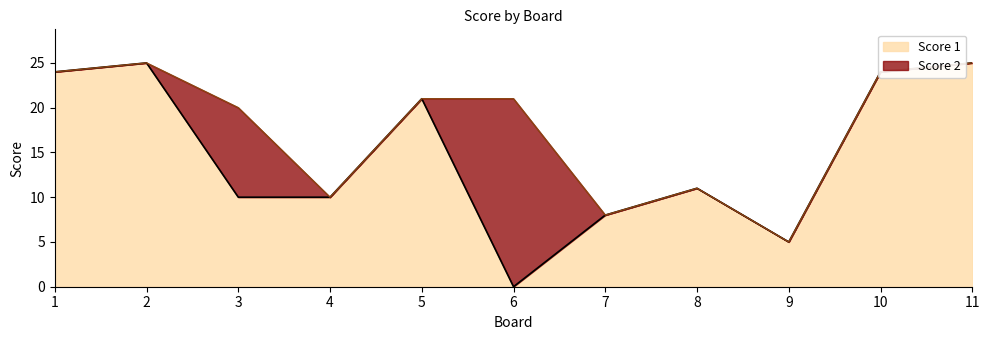

At which label is the value closest to 12?

8